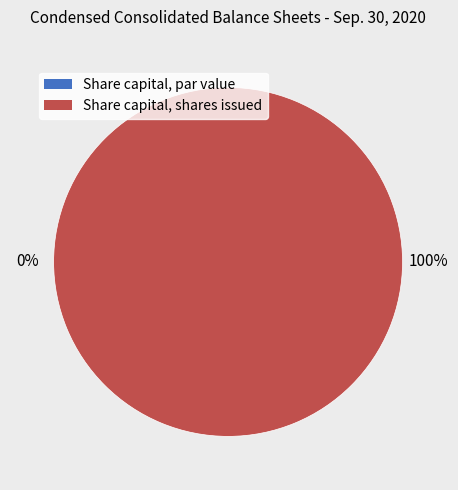

To the nearest percent, what is the average slice percentage?

50%